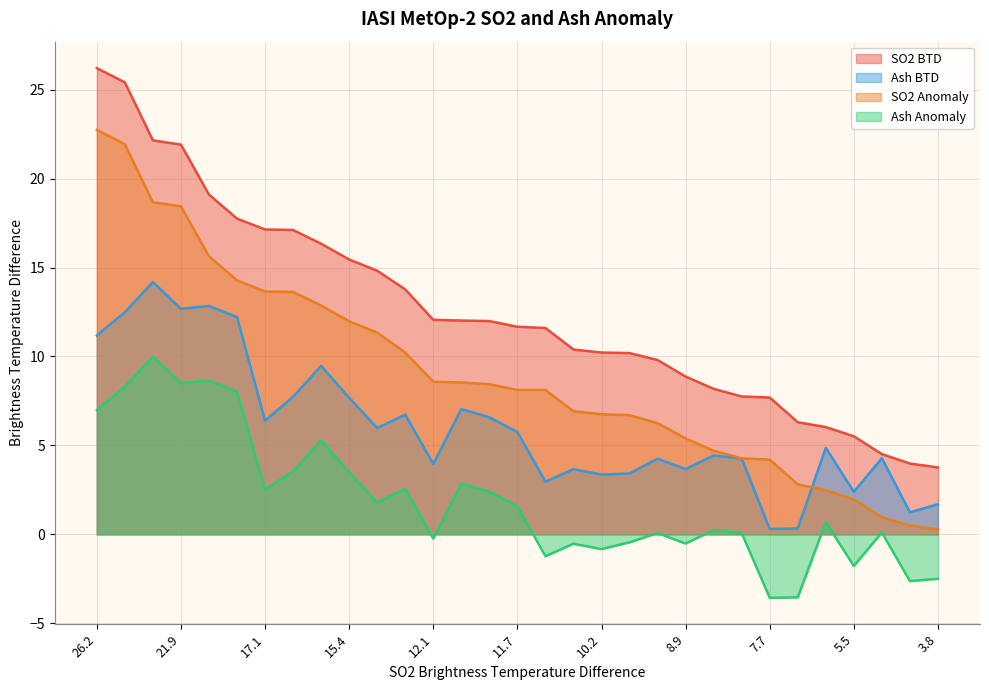

What is the difference between the highest and lowest values at 15.4?

12.0